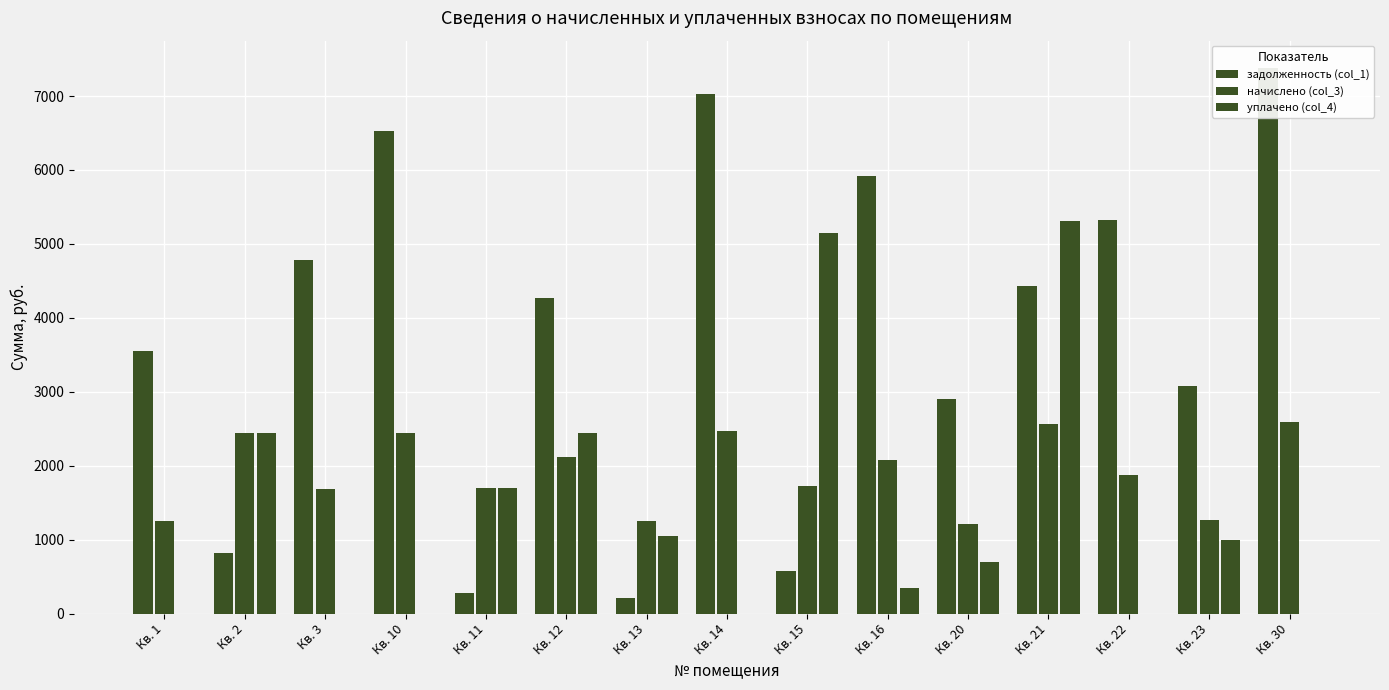

What is the difference between the уплачено (col_4) values at Кв. 16 and Кв. 3?

346.4